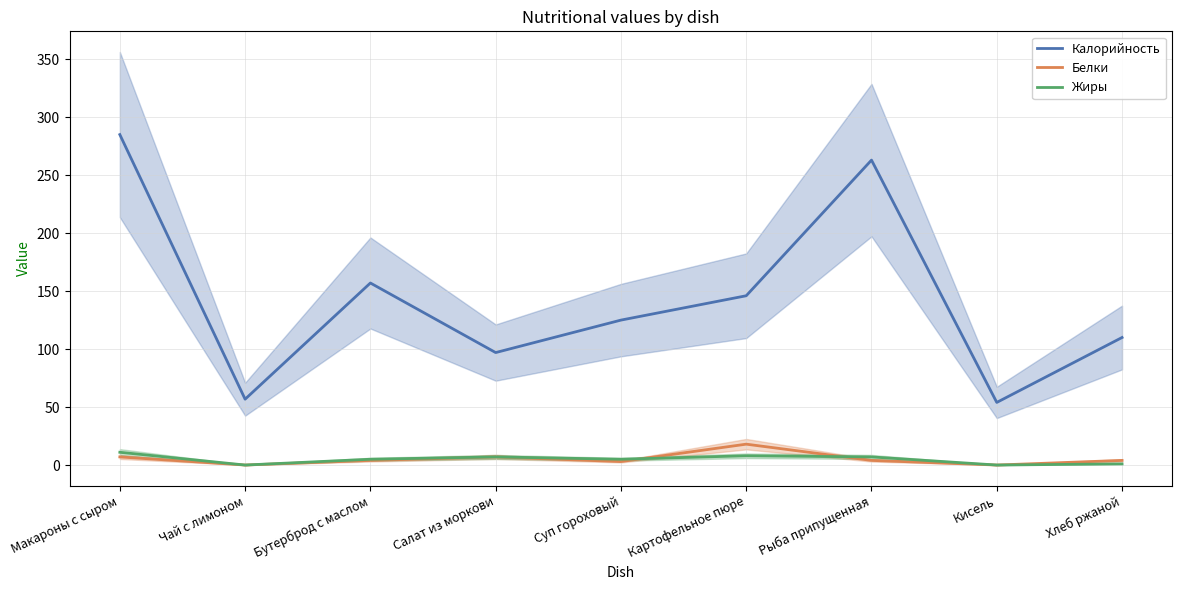

In Калорийность, how many points are lower than both neighbors (excluding endpoints)?

3